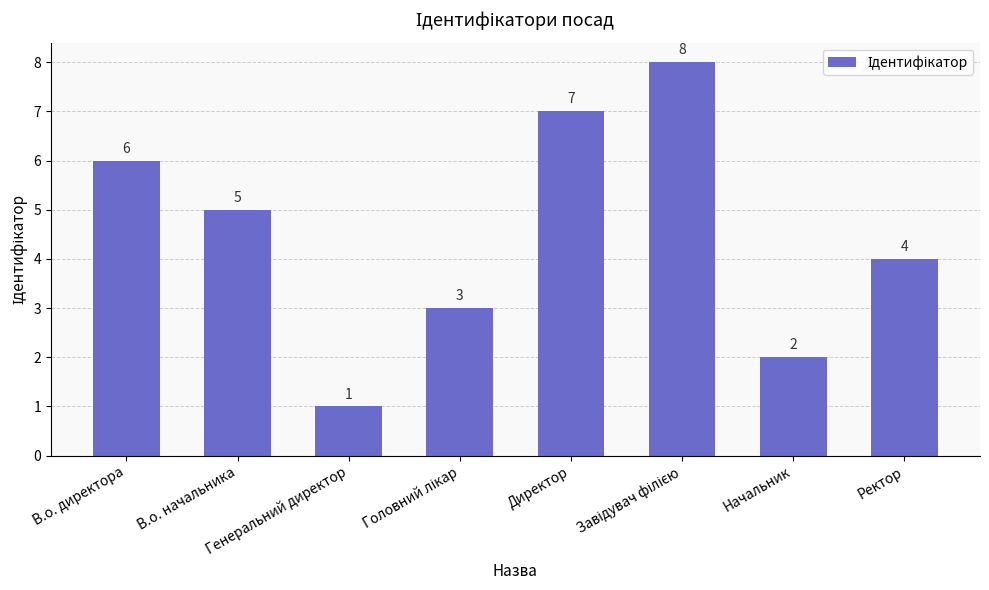

Reading left to right, what are all the values shown in this chart?

6	5	1	3	7	8	2	4